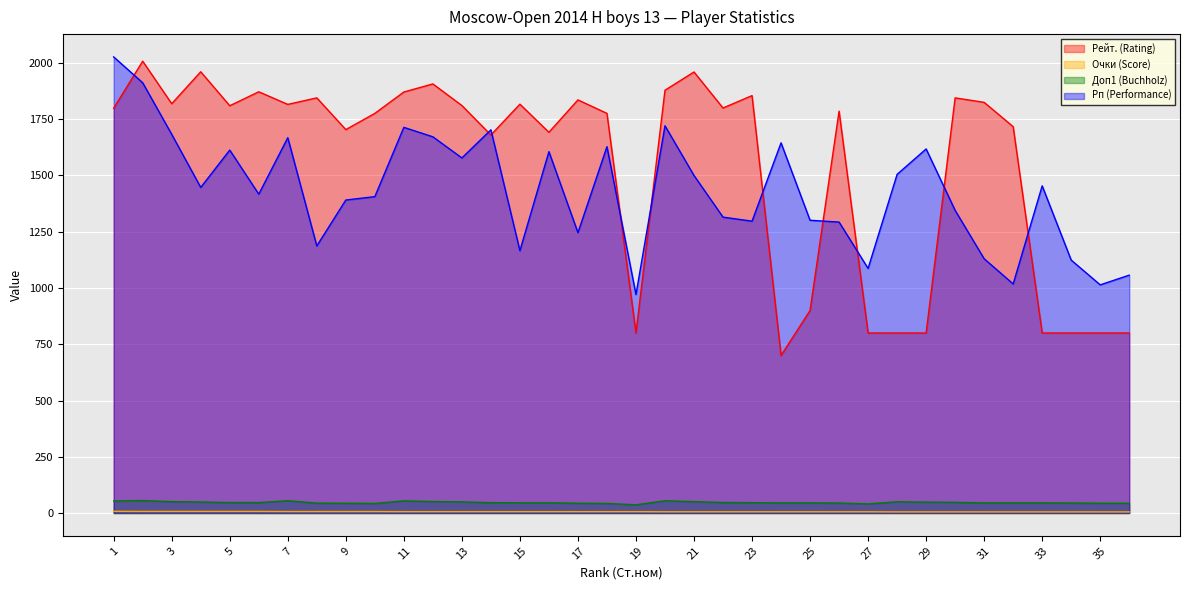

The Рейт. (Rating) series shows 3003.0 at 26. True or false?

False